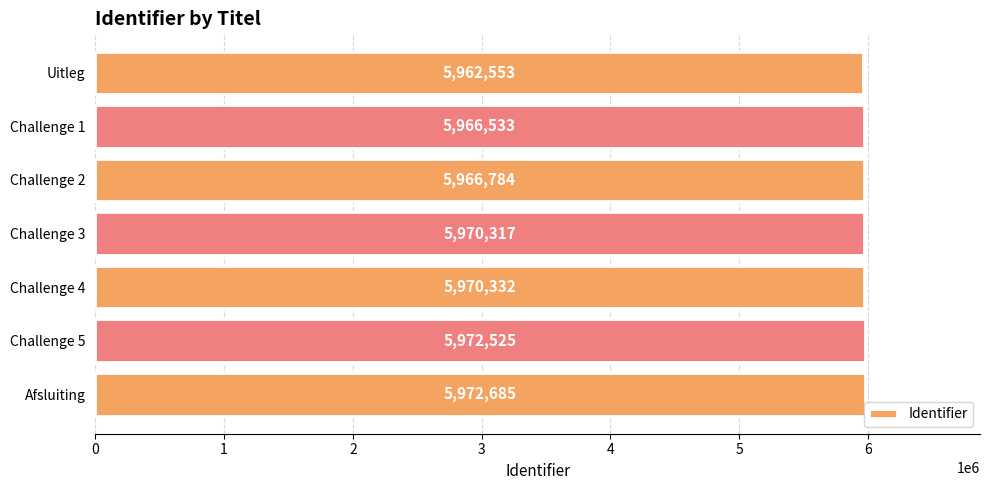

What is the smallest value displayed?

5962553